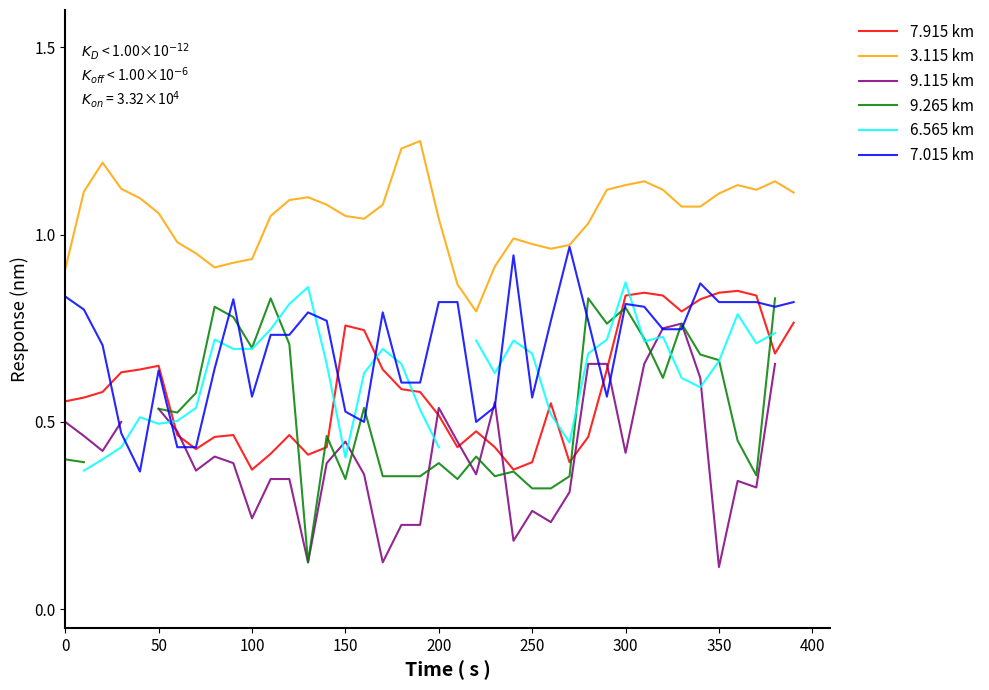

How many lines are shown in the chart?

6